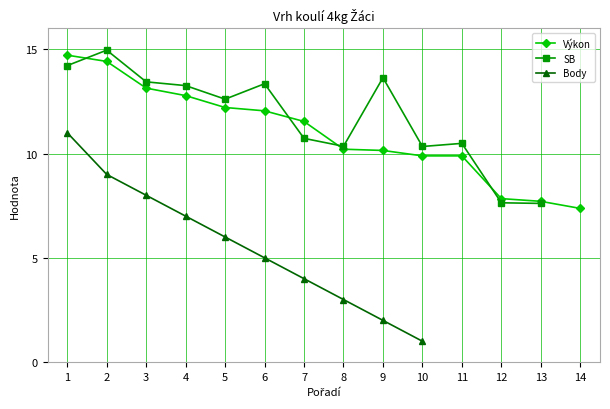

Which category has the lowest value in the Výkon series?

14